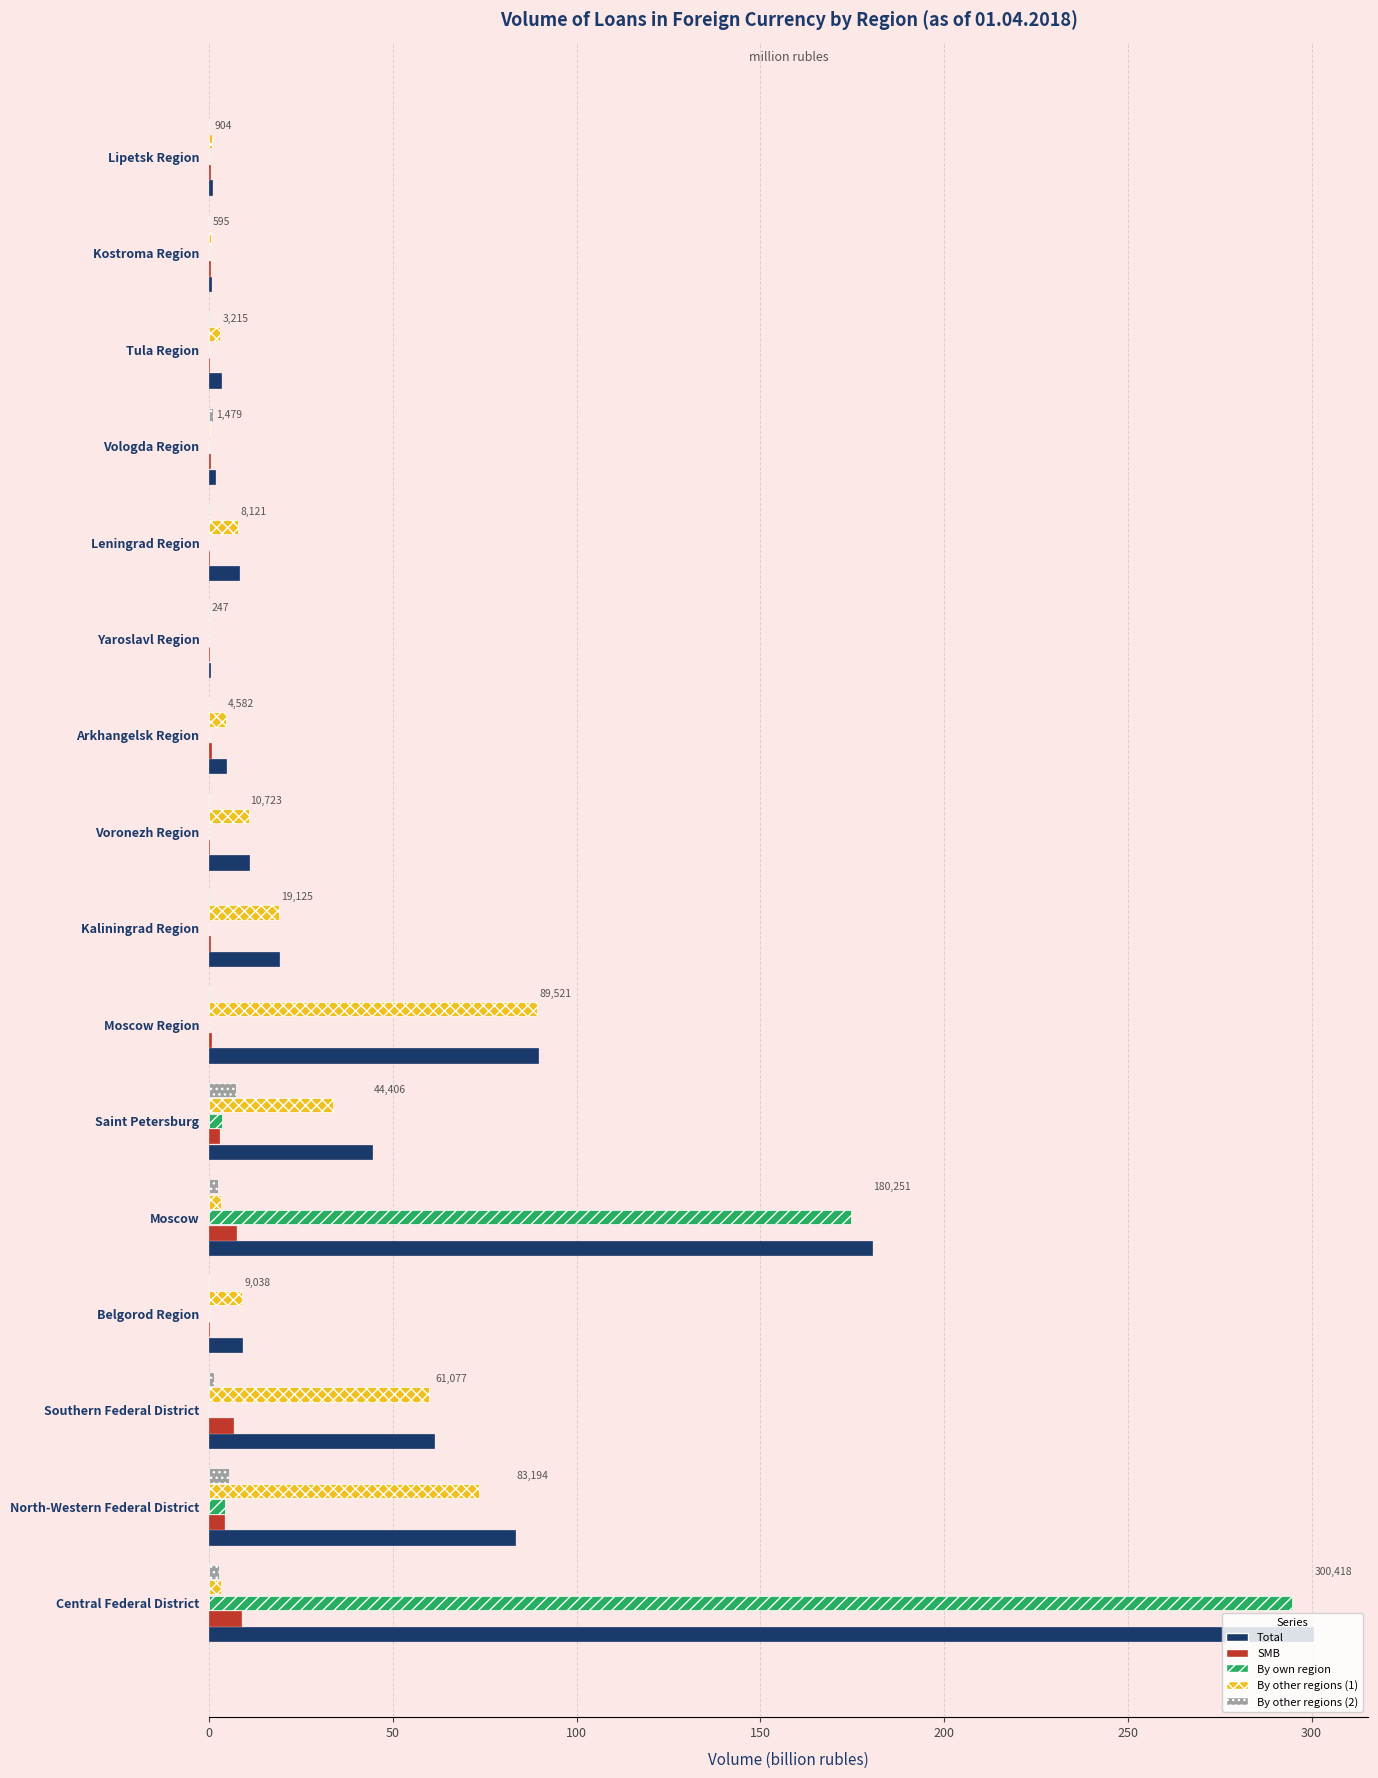

What is the highest value of the SMB series?

8.6